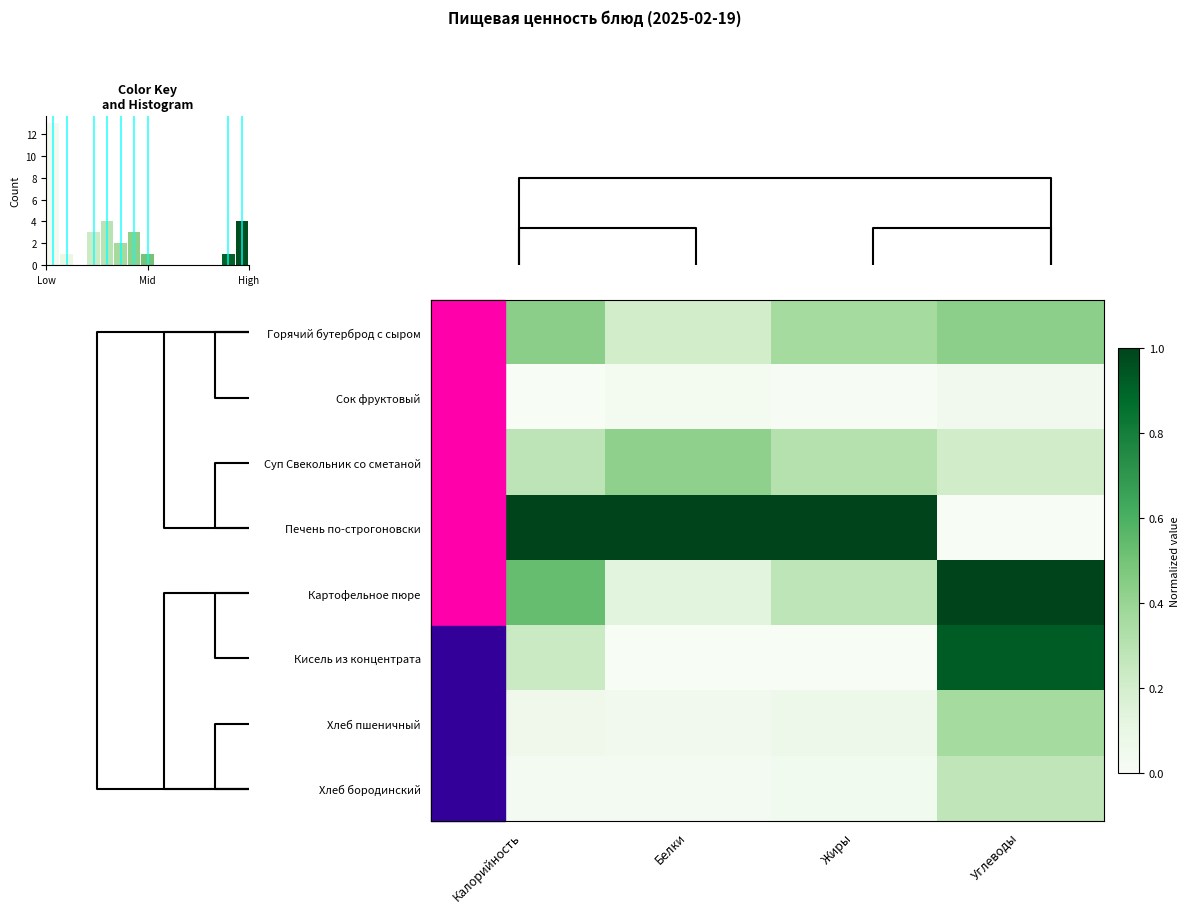

What is the maximum value for Хлеб бородинский?

0.3